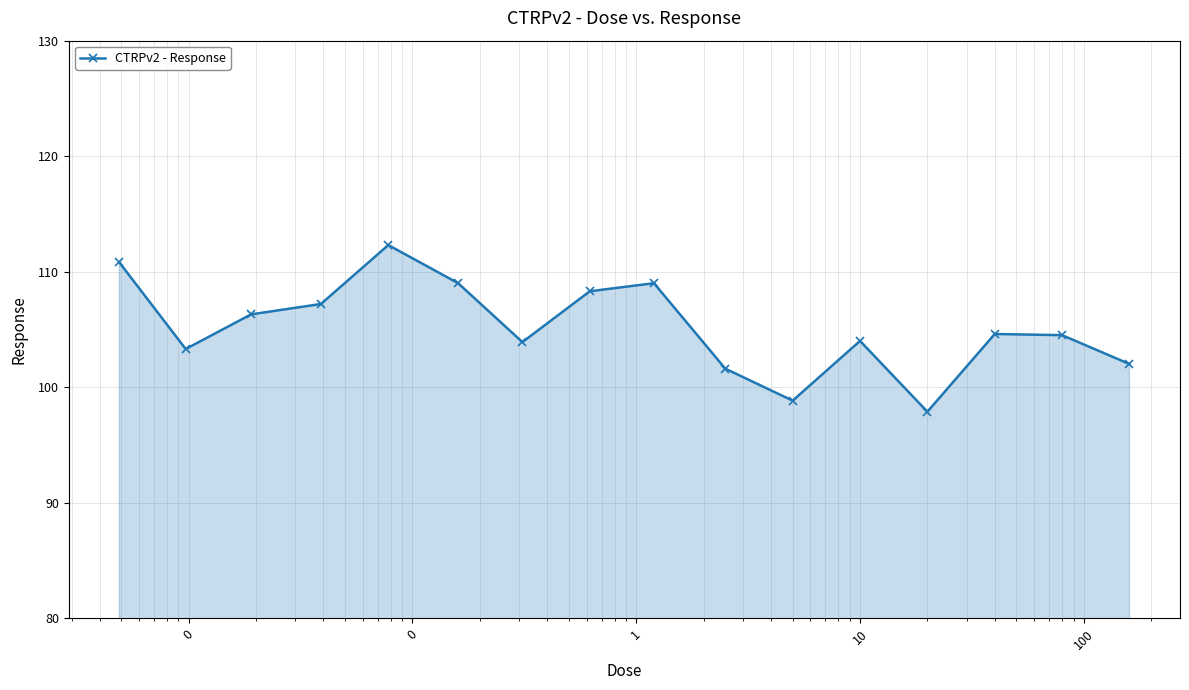

What is the maximum value shown in the chart?

112.3